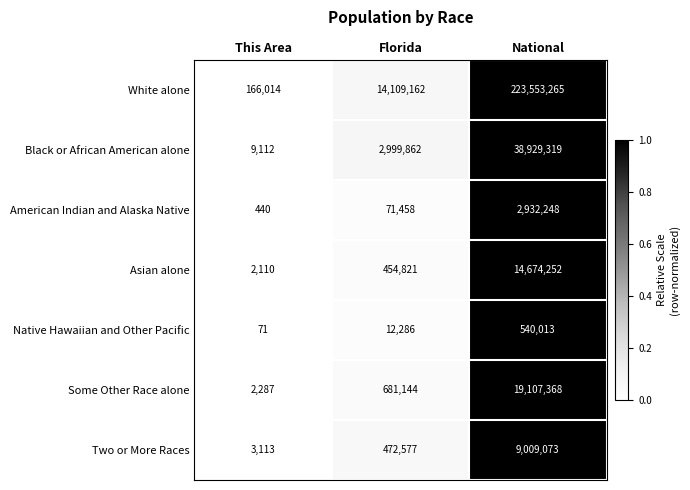

How many data points in Black or African American alone are less than 2999862?

1